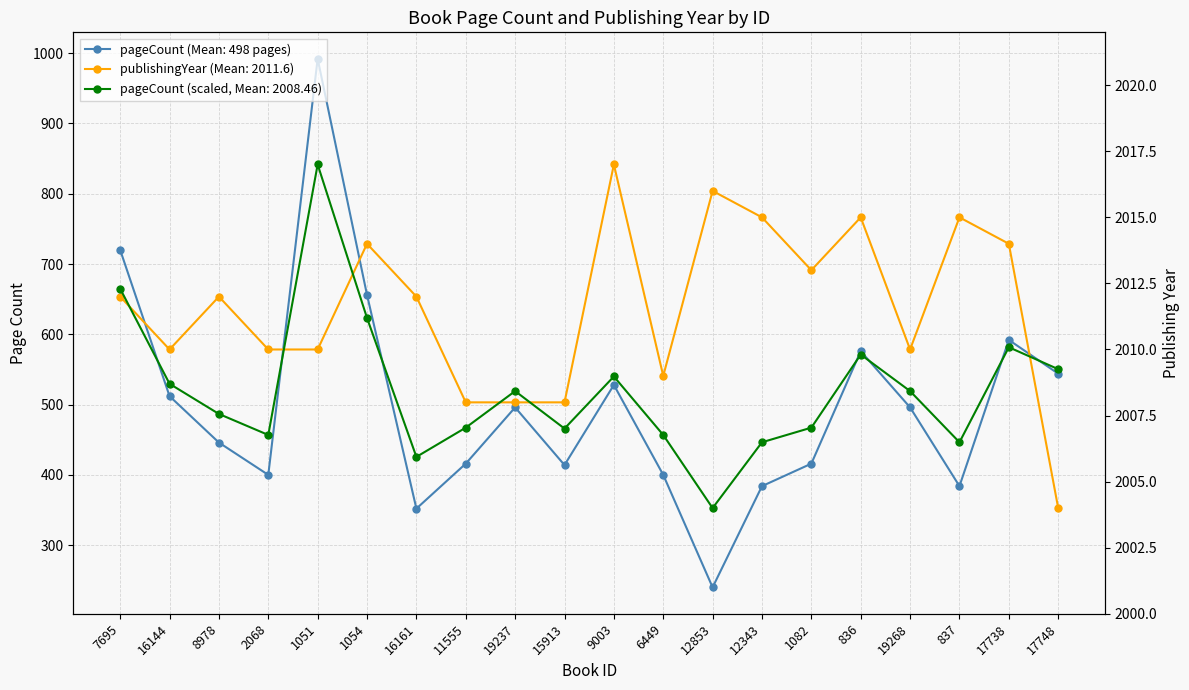

True or false: publishingYear has a value of 2899.2 at 1051.

False